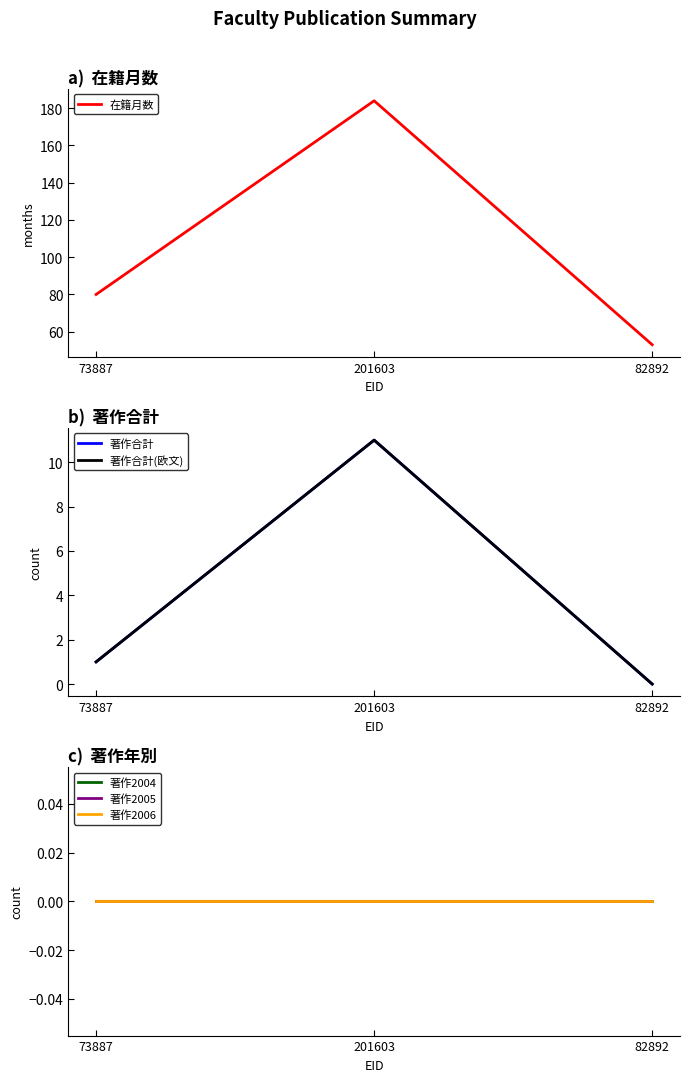

Is the value of 著作2005 at 73887 greater than the value of 著作2006 at 73887?

No